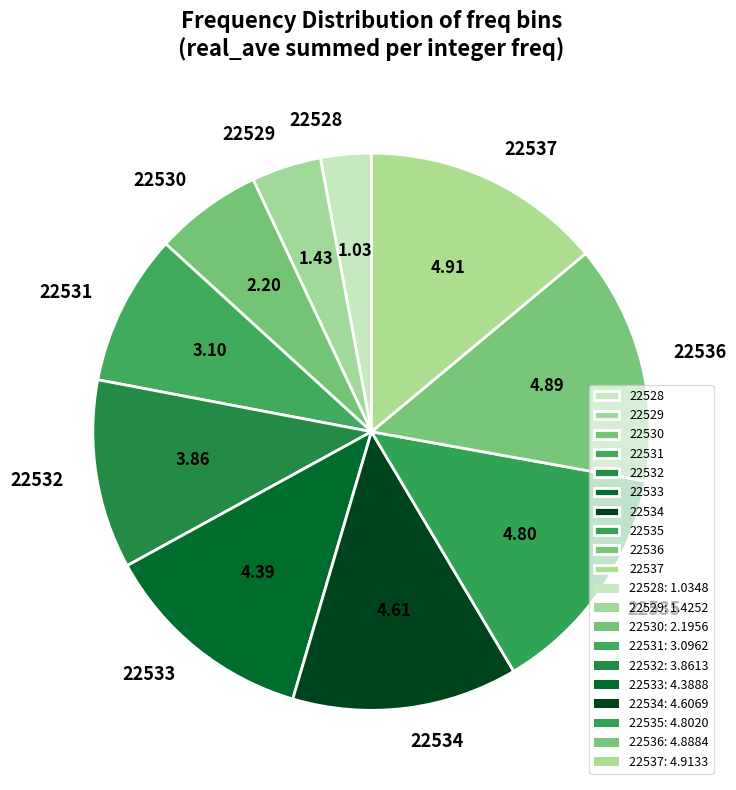

Combined, do 22532 and 22536 account for over 50%?

No